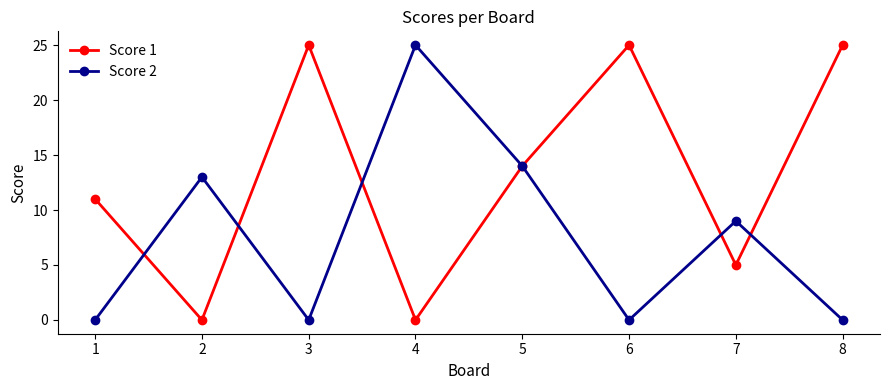

How many data points in Score 1 are less than 14?

4